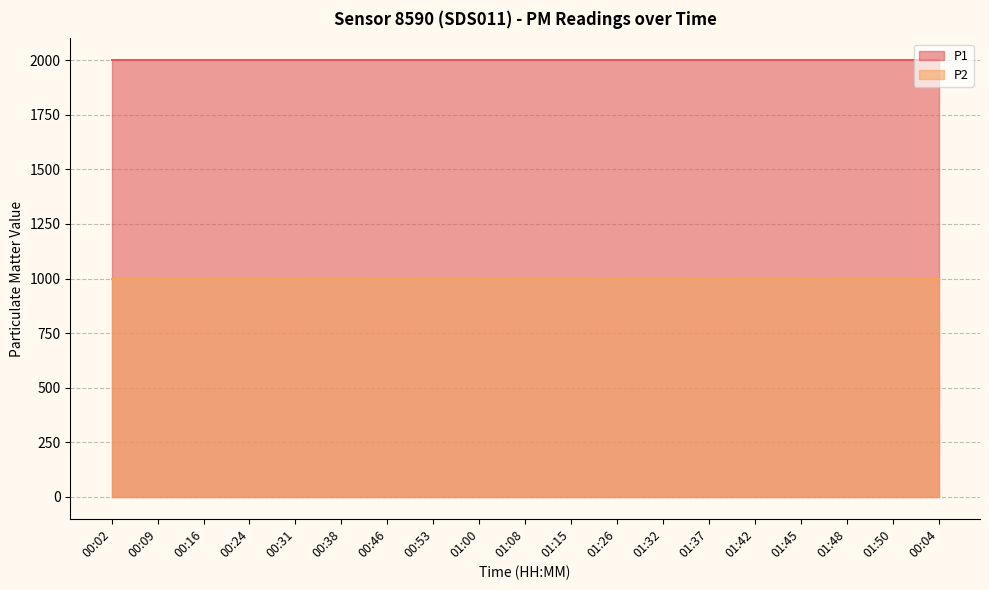

Which series has the largest total across all categories?

P1